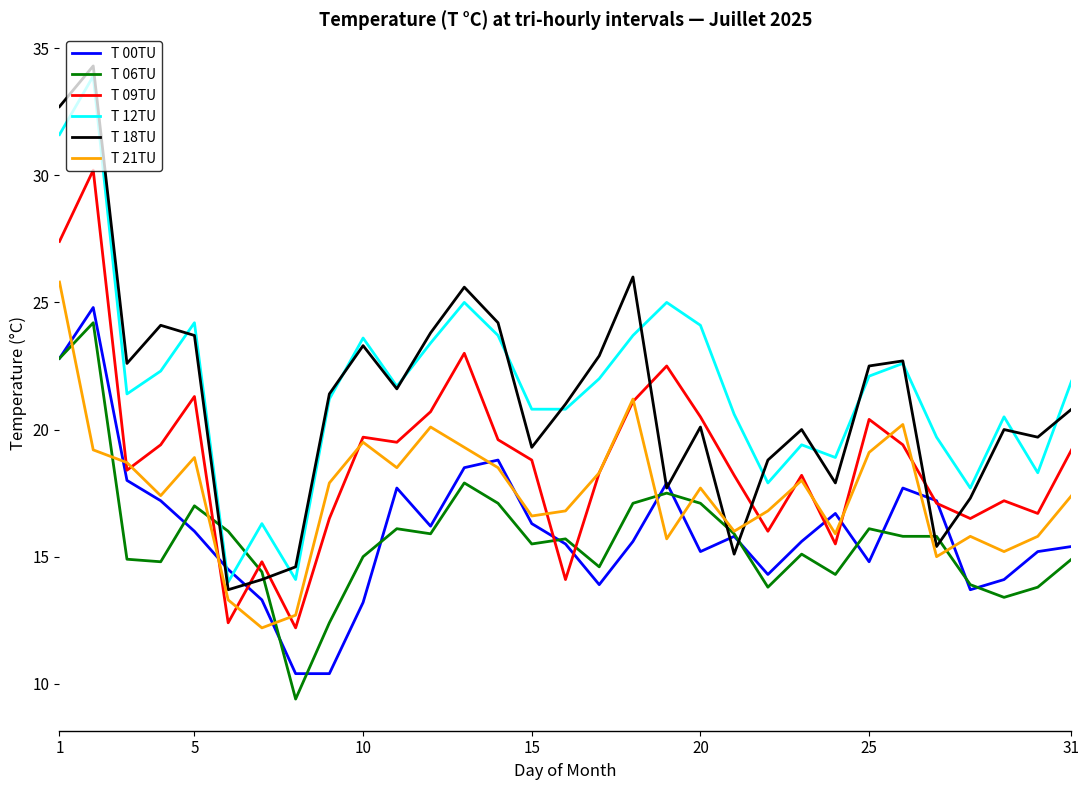

Which series has the widest spread of values?

T 18TU